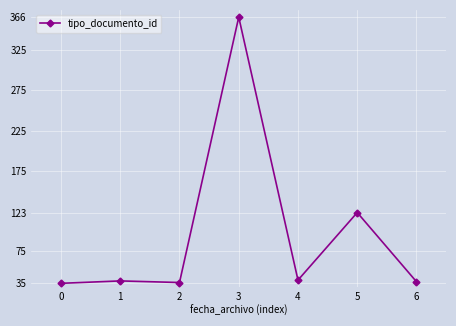

What is the sum of the values at 6 and 0?

72